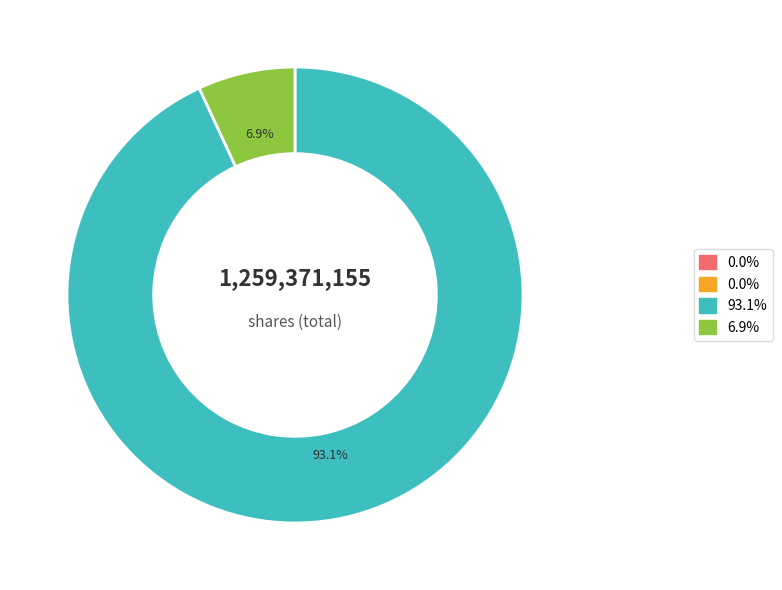

To the nearest percent, what is the average slice percentage?

25%